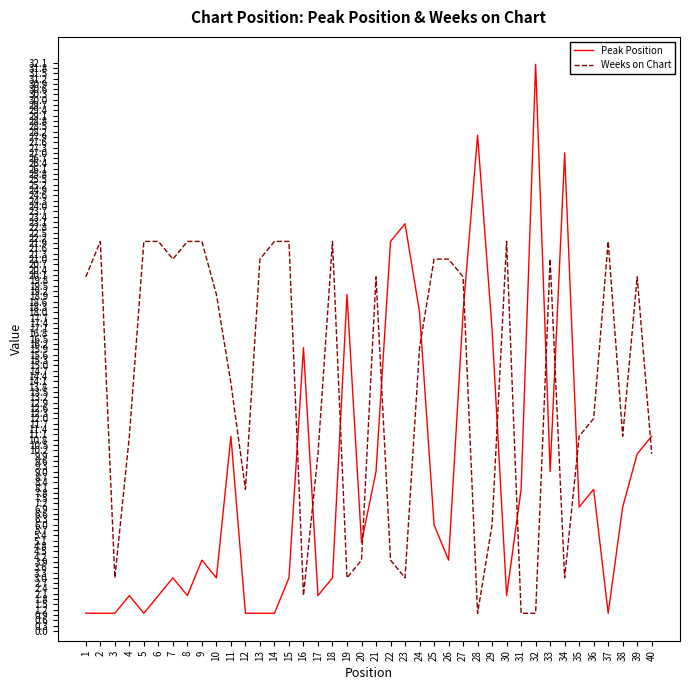

At which category is the sum across all series the highest?

27